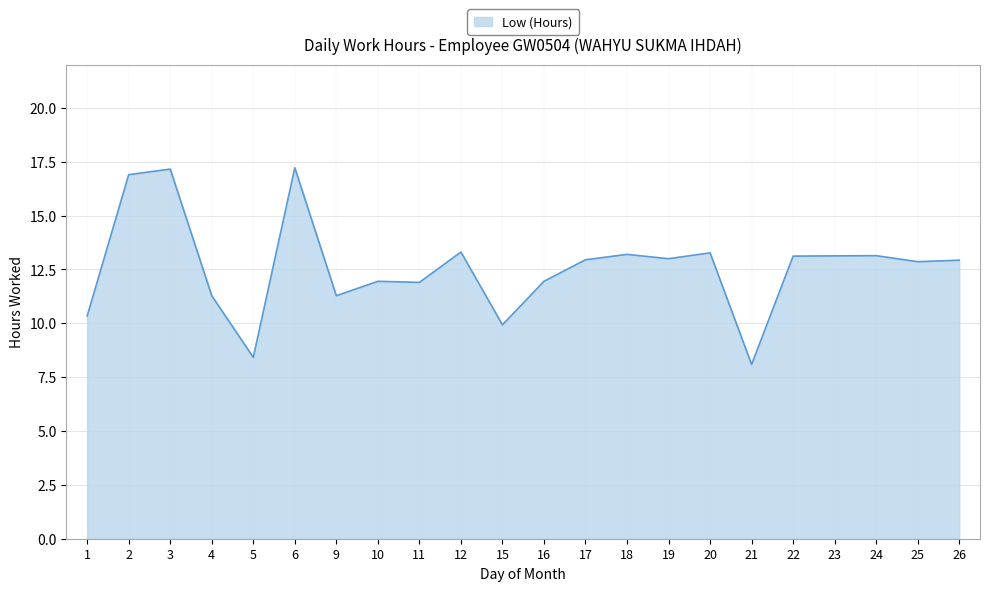

Which category has the lowest value across all series?

21